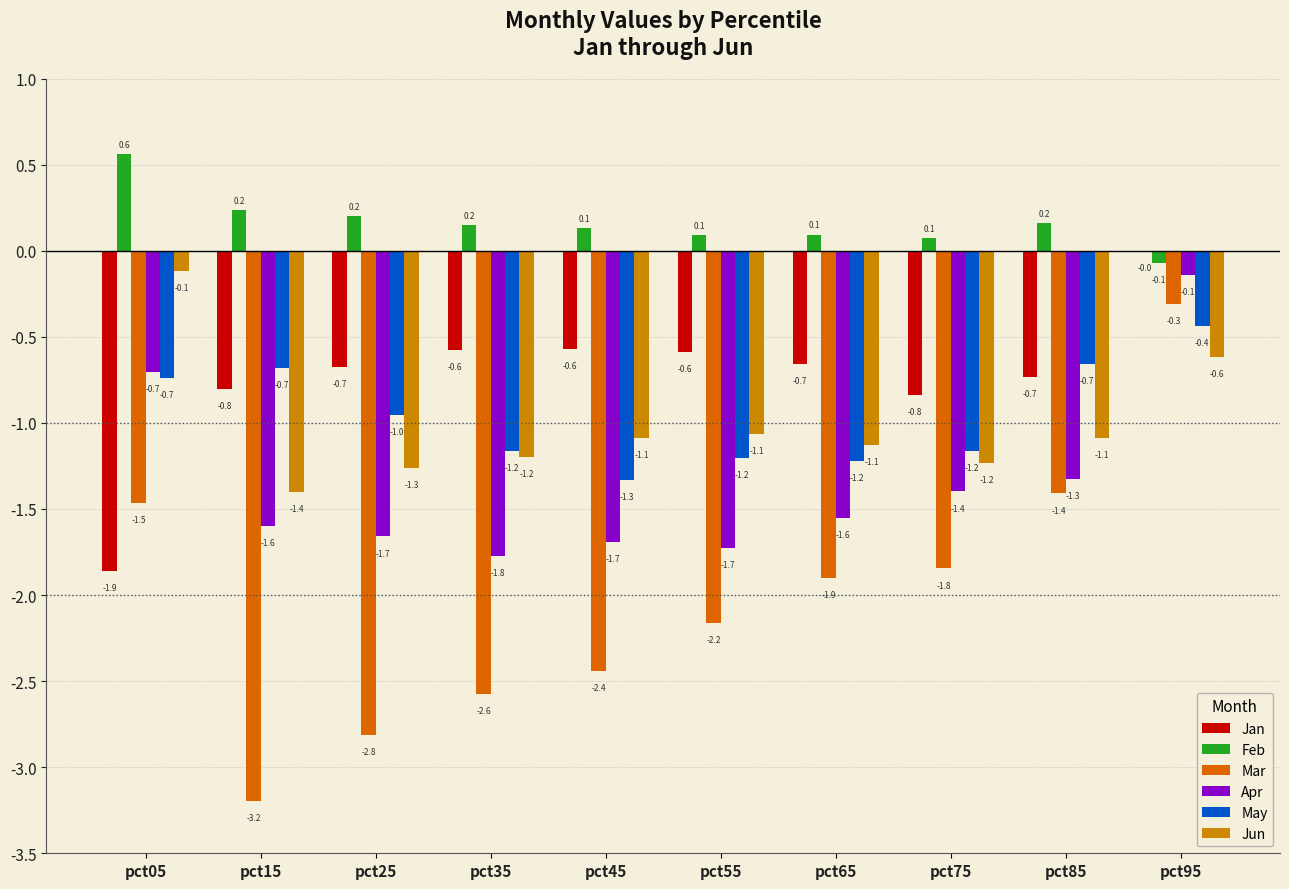

What is the value of the May bar at the 5th from the left?

-1.3